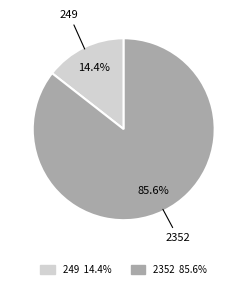

To the nearest percent, what percentage of the pie is 249?

14%